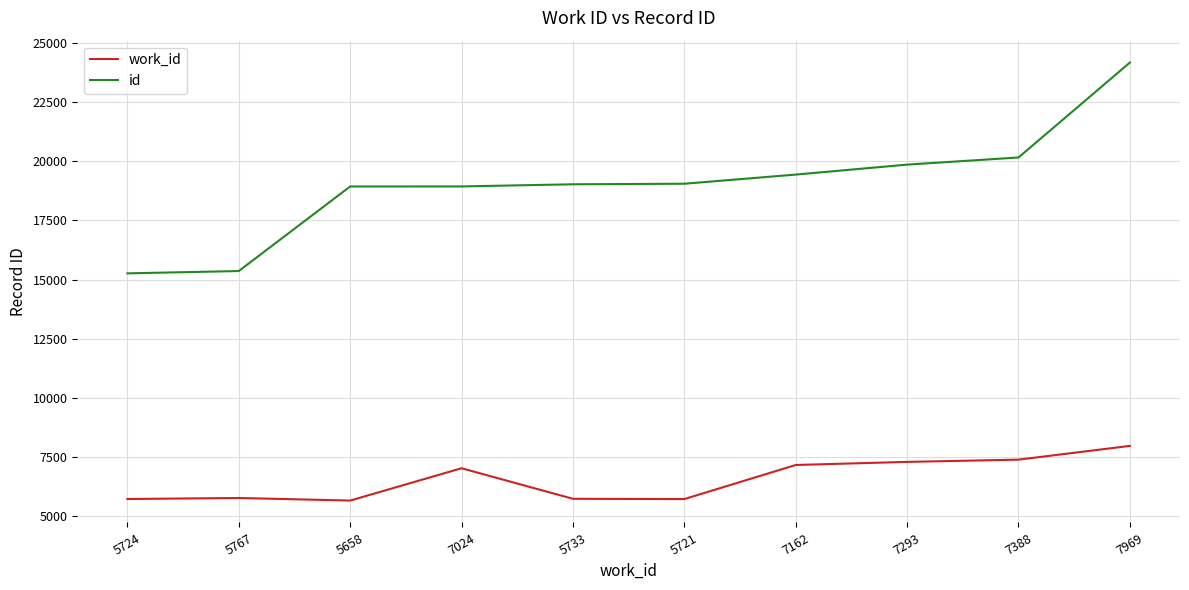

Rank the series by their average value, from highest to lowest.

id, work_id